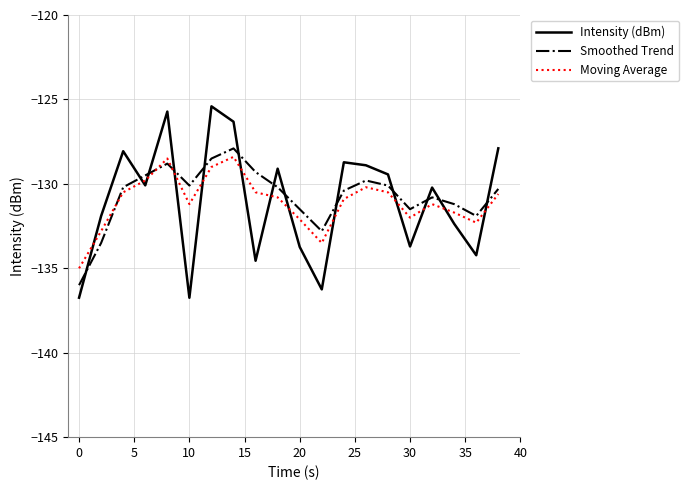

In Smoothed Trend, how many points are lower than both neighbors (excluding endpoints)?

4